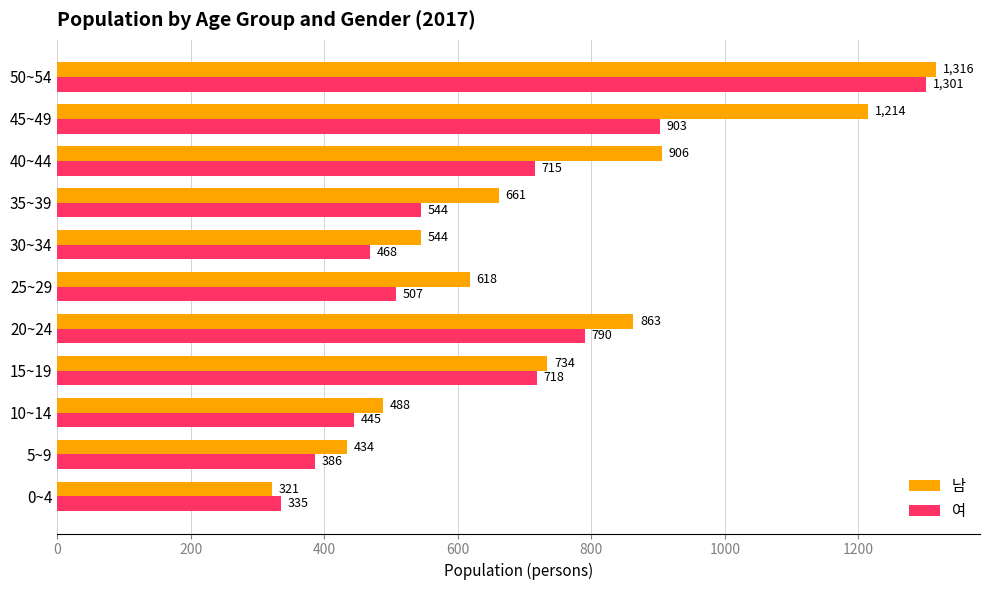

Is it true that 여 equals 1382 at 45~49?

False